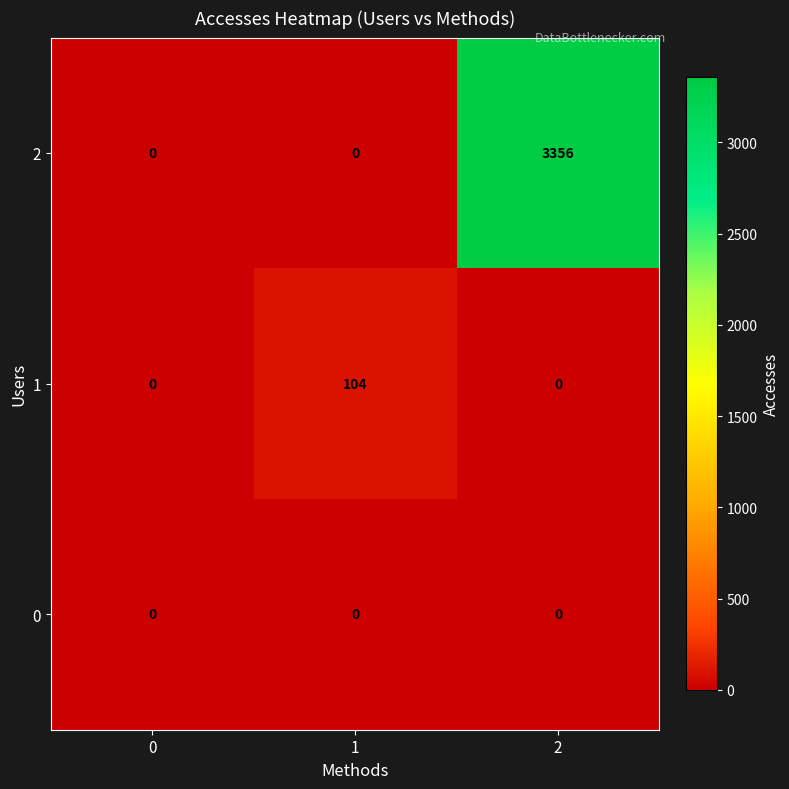

How many data points does each series have?

3